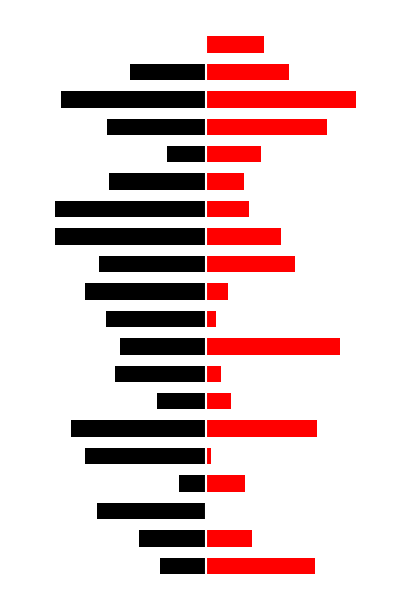

What is the average value of the Intensity Right (dBm) series?

0.4